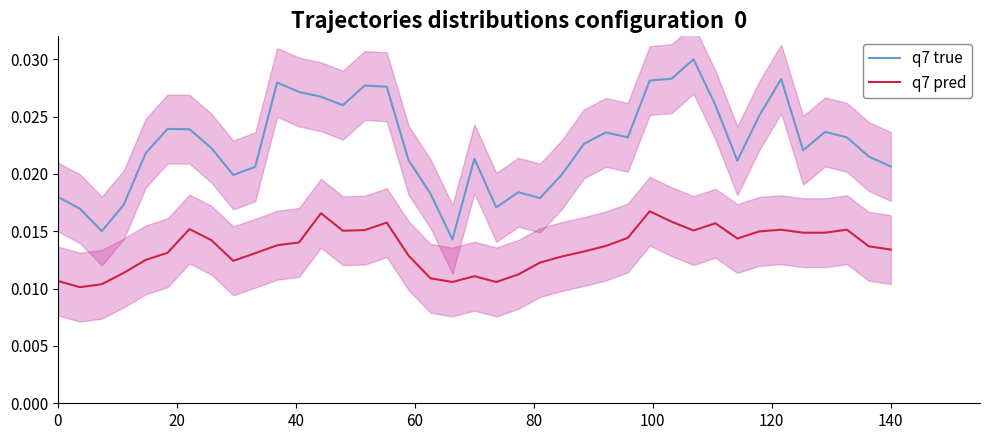

True or false: q7 pred and q7 true cross at least once.

False